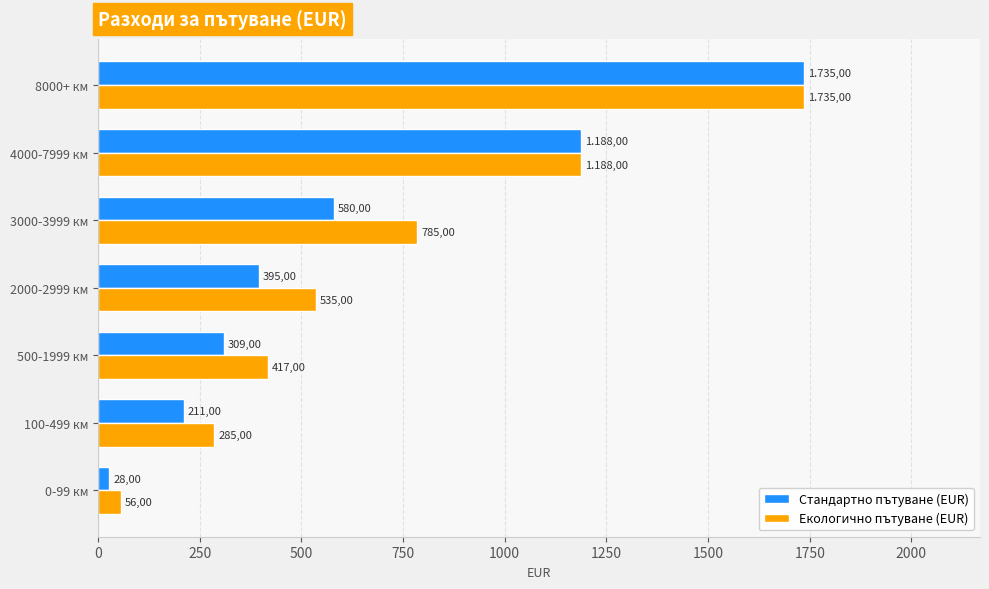

What are all the series names shown in the legend?

Стандартно пътуване (EUR), Екологично пътуване (EUR)